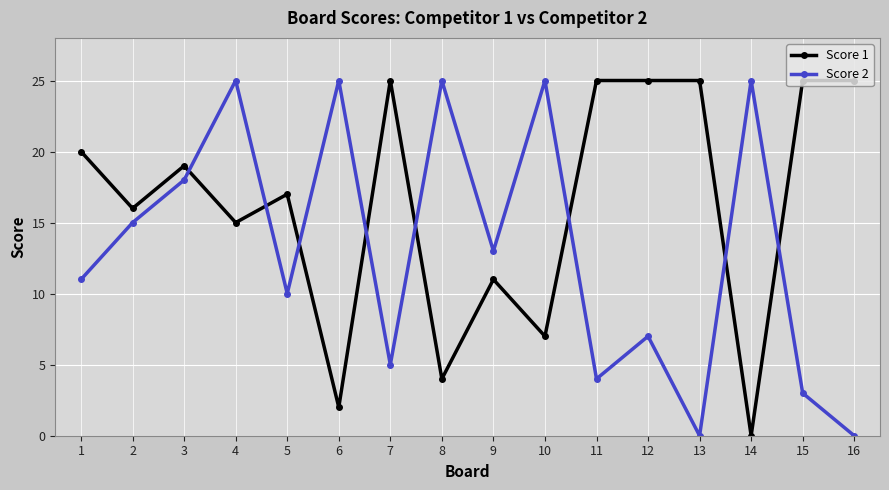

List the series in order of their overall mean, highest first.

Score 1, Score 2